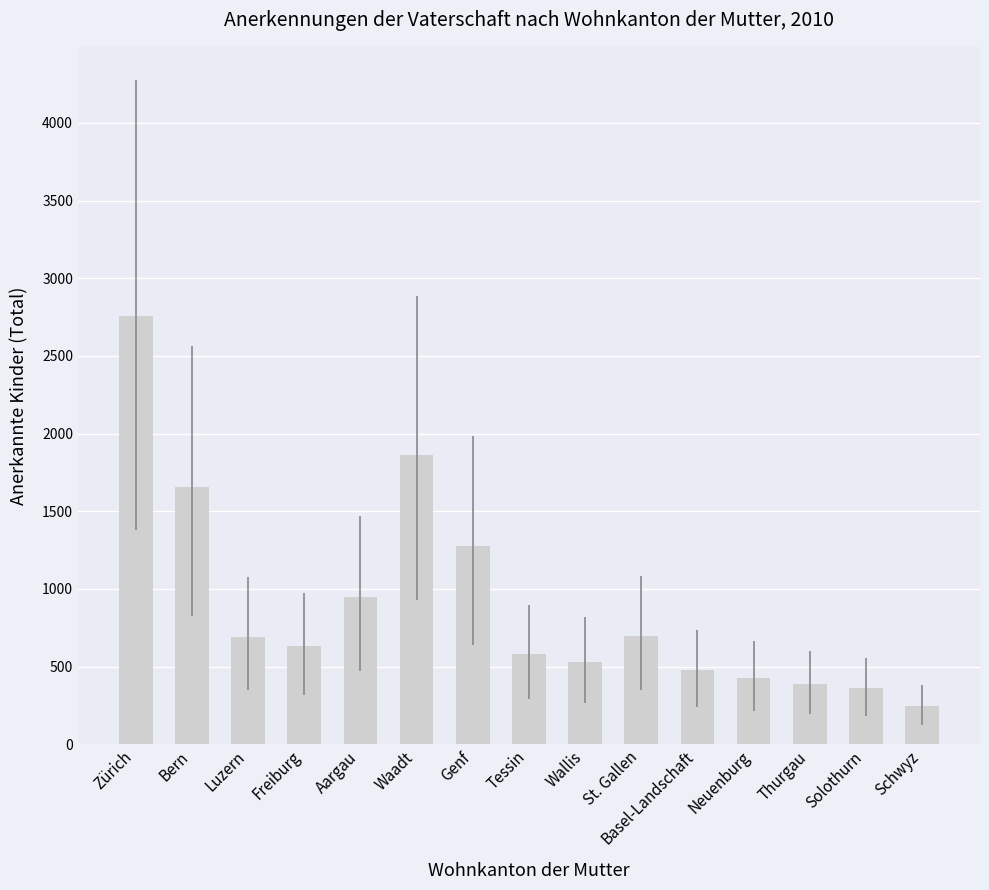

What is the label of the 4th bar from the left?

Freiburg